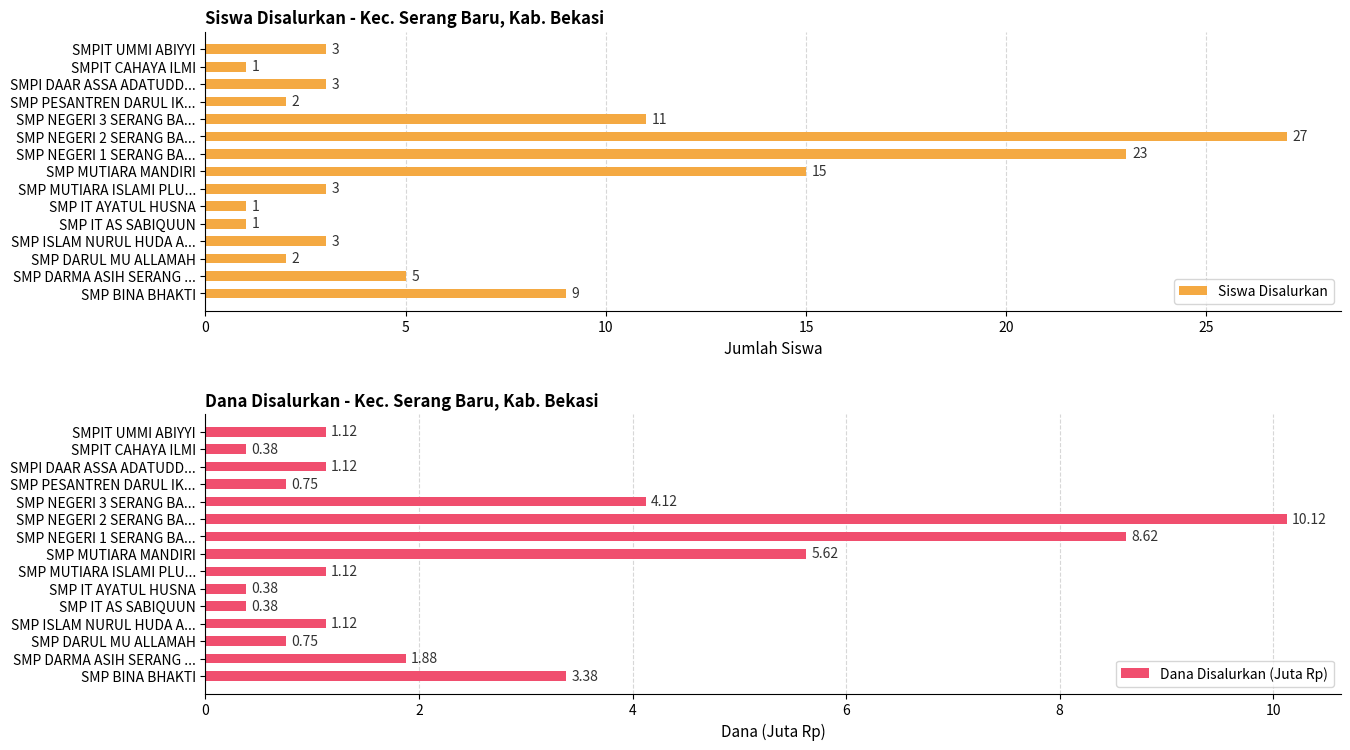

Is it true that Dana Disalurkan (Juta Rp) equals 0.6 at SMPI DAAR ASSA ADATUDD...?

False